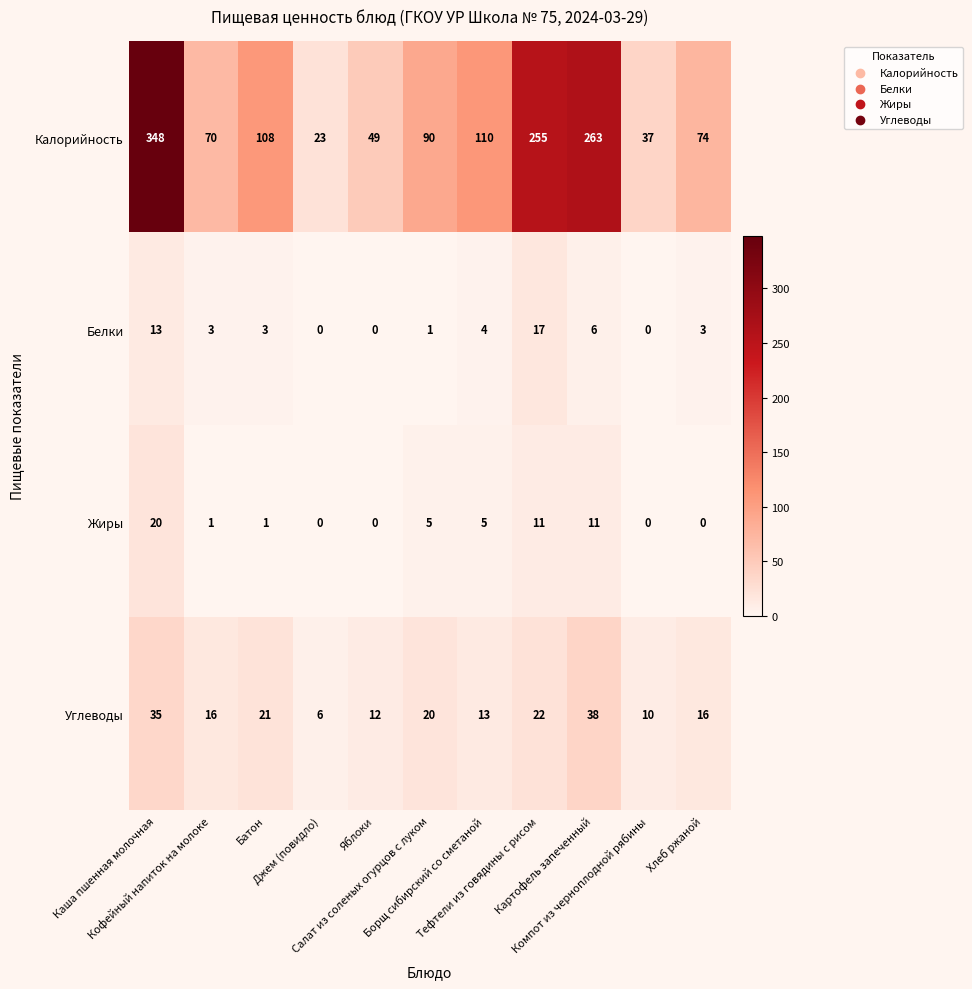

List the series in order of their peak value, highest first.

Калорийность, Углеводы, Жиры, Белки